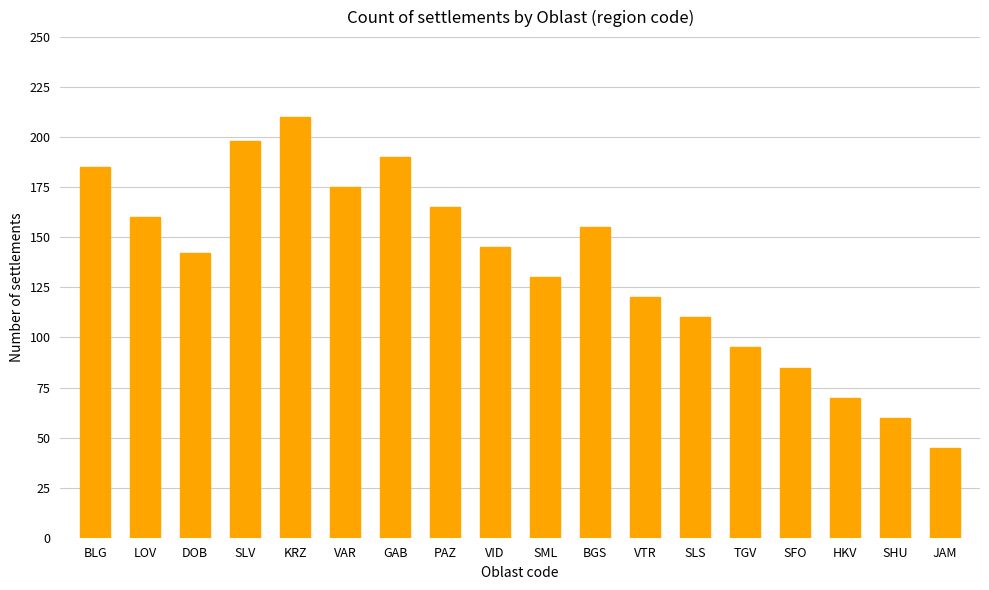

True or false: the data shows 198 at SLV.

True